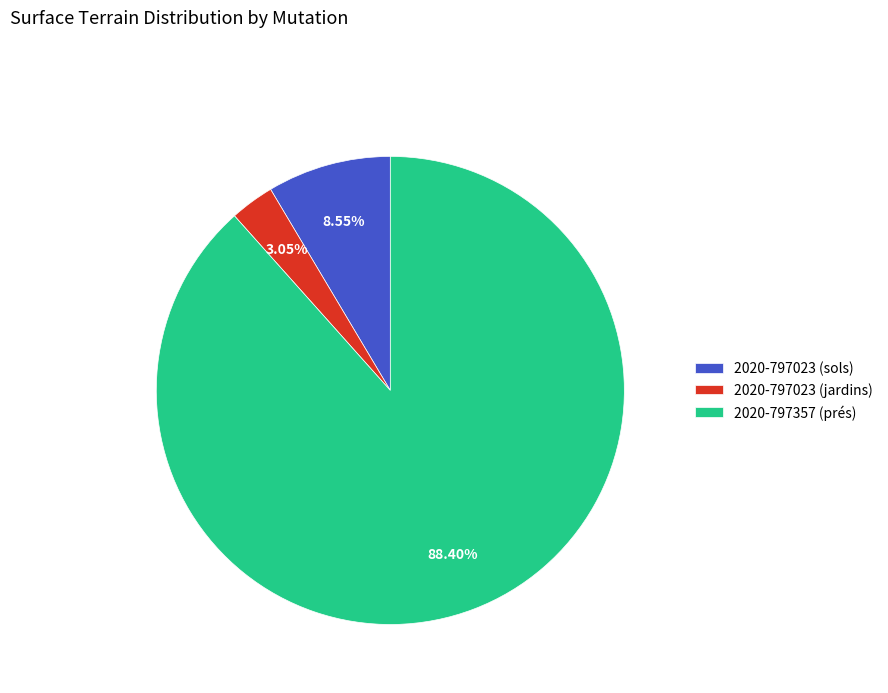

Approximately how many times larger is the value at 2020-797023 (sols) compared to 2020-797023 (jardins)?

2.8